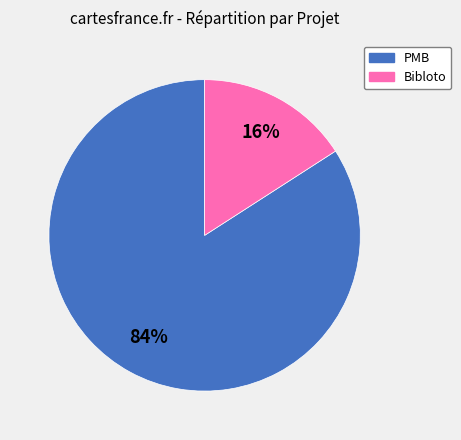

Which slice represents more than half of the pie?

PMB